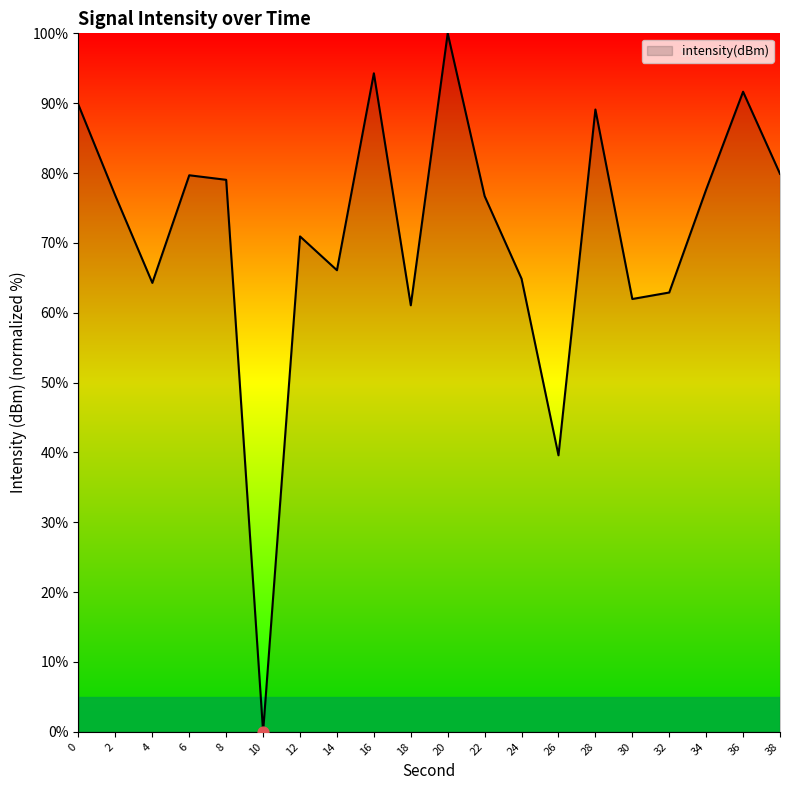

Which has a higher value, 18 or 30?

30